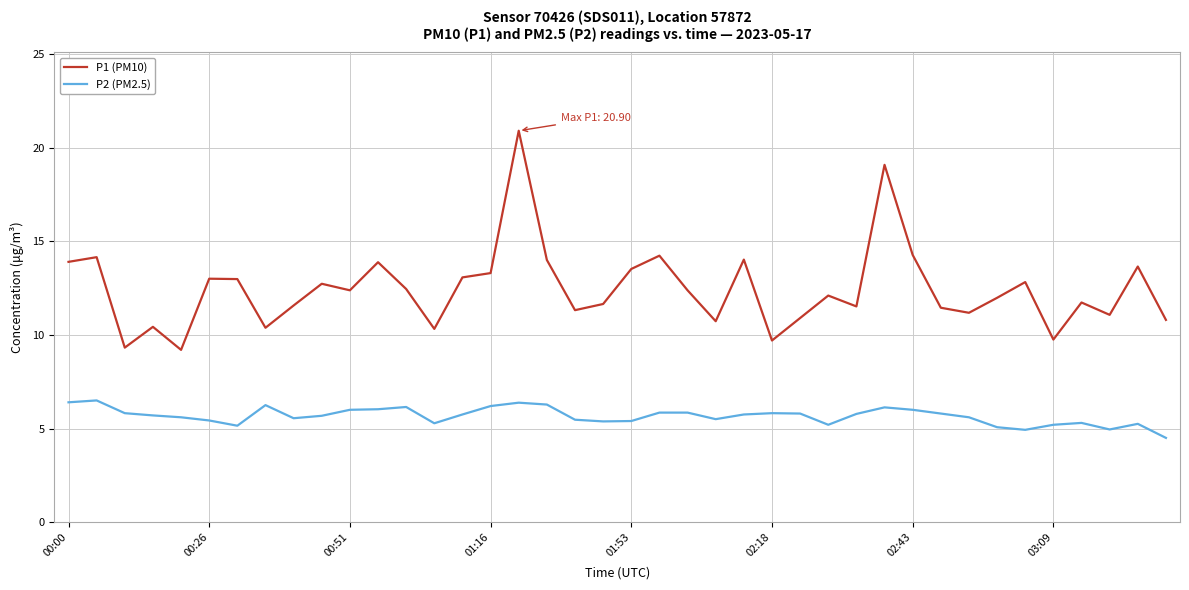

What is the highest value of the P1 (PM10) series?

20.9